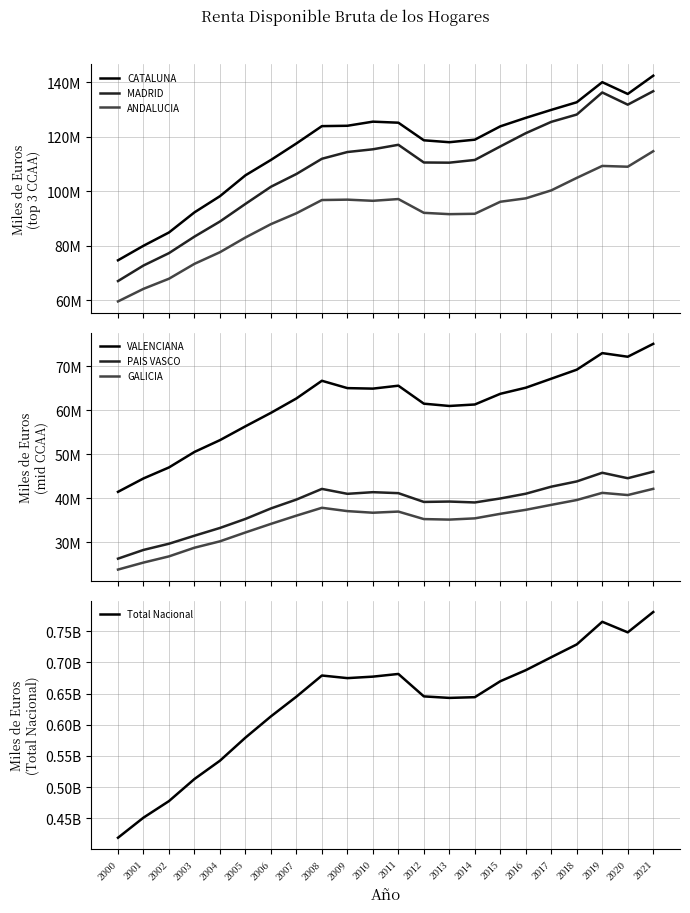

True or false: GALICIA and MADRID intersect in this chart.

False